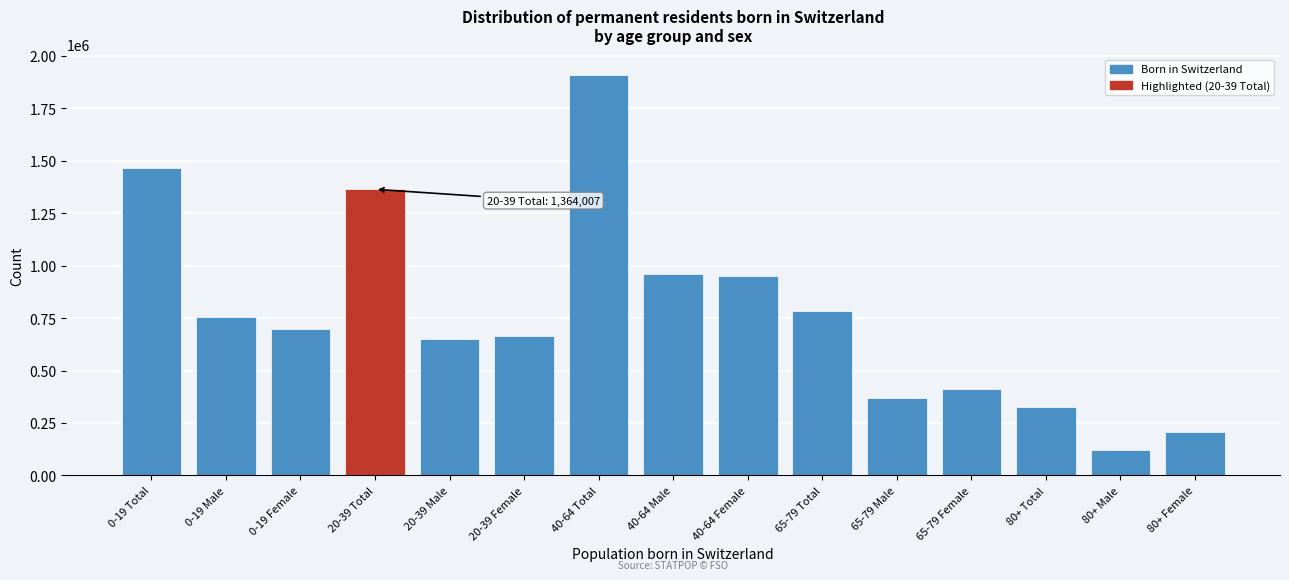

Reading left to right, what are all the values shown in this chart?

0-19 Total=1466652	0-19 Male=753241	0-19 Female=698413	20-39 Total=1364007	20-39 Male=651516	20-39 Female=665594	40-64 Total=1910852	40-64 Male=962394	40-64 Female=948458	65-79 Total=782316	65-79 Male=369812	65-79 Female=412504	80+ Total=326244	80+ Male=120353	80+ Female=205891